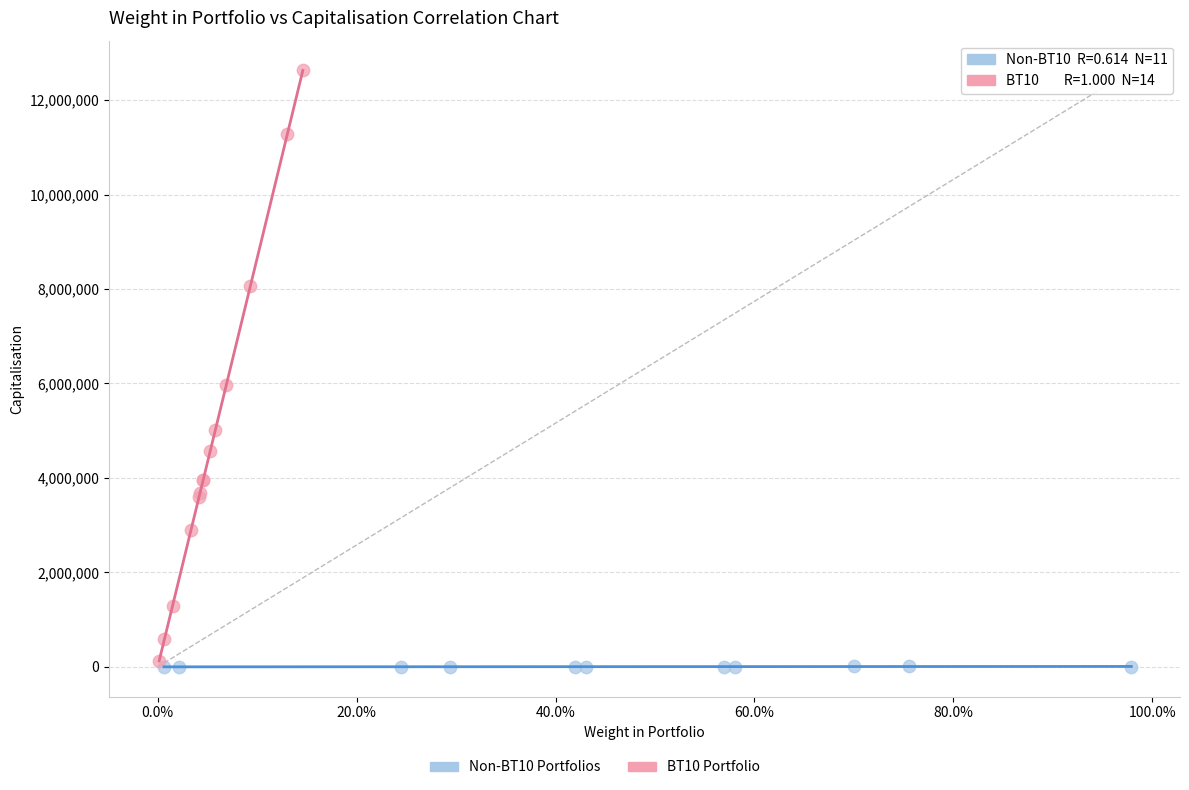

Which series has the widest spread of Y values?

BT10 Portfolio